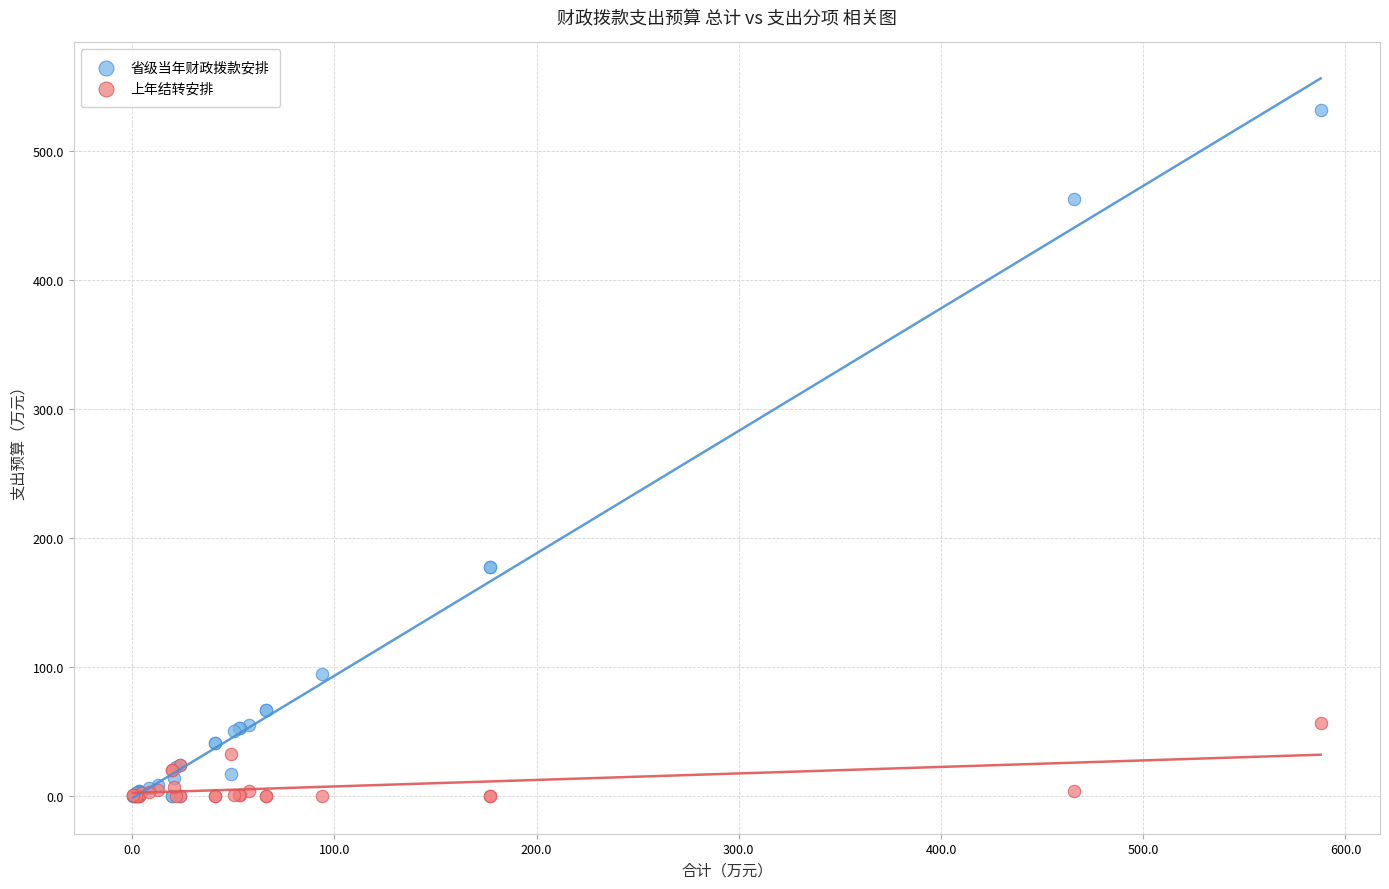

Which series reaches the maximum Y coordinate?

省级当年财政拨款安排